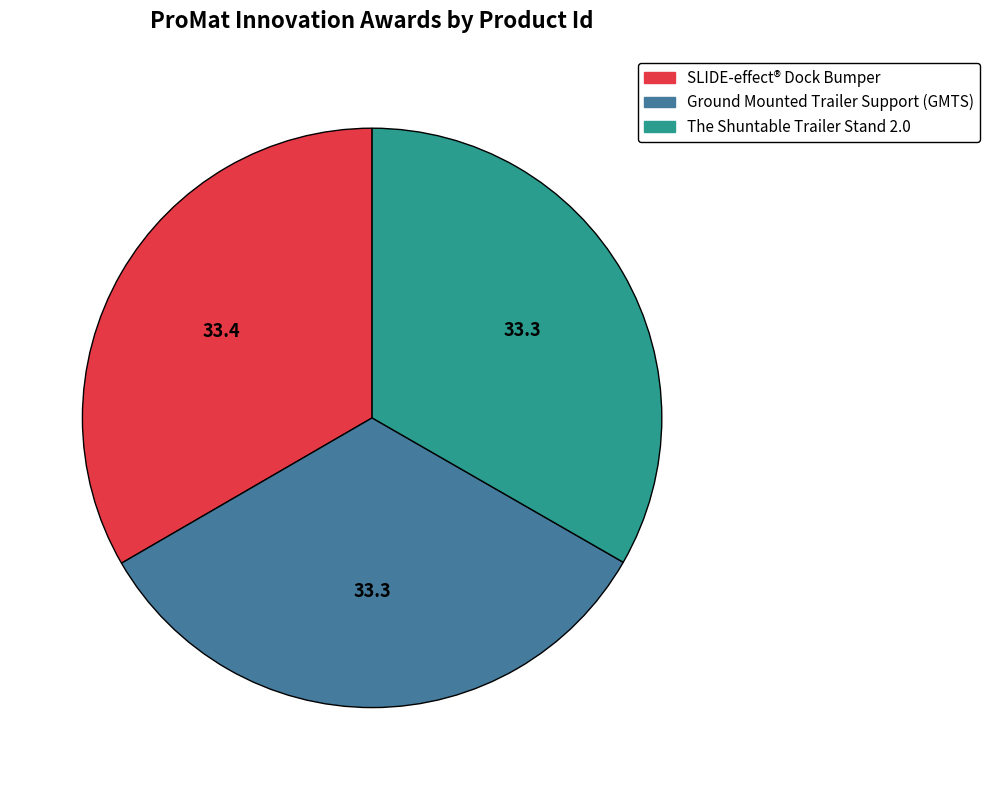

Is there a majority slice in this chart?

No